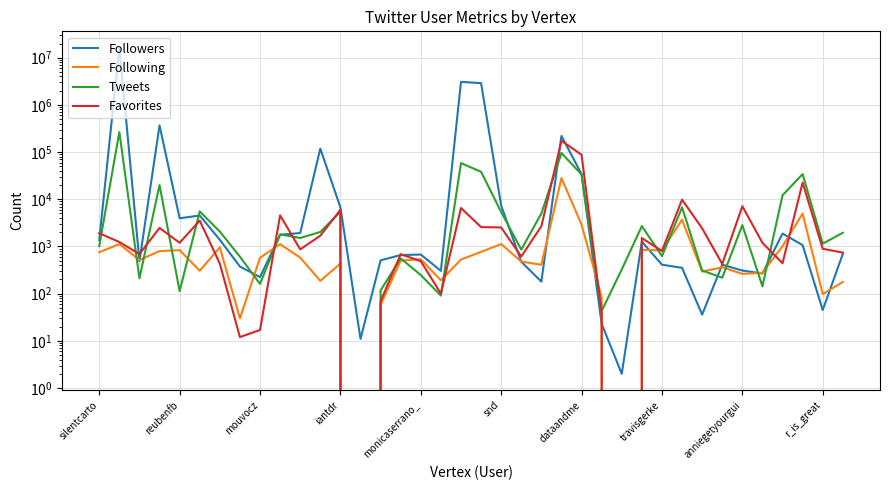

What is the sum of the Favorites values at snd and travisgerke?

3540